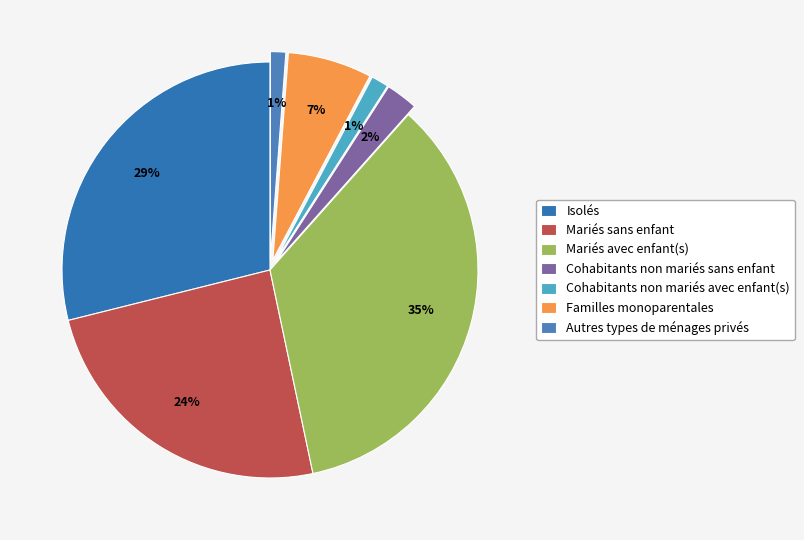

How many segments does this pie chart have?

7